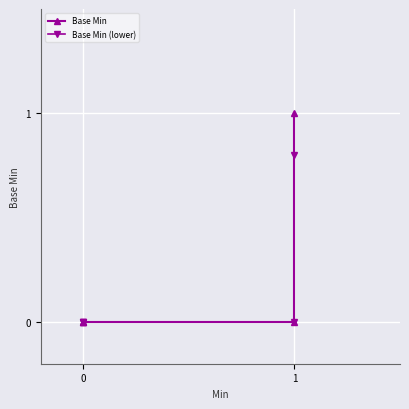

The value of Base Min at 0 is 0.0. True or false?

True